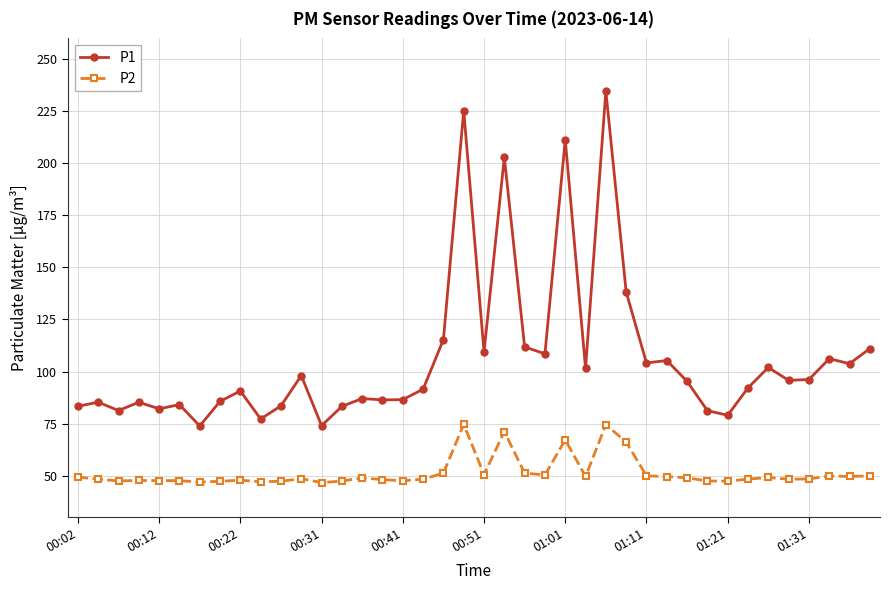

How many values in the P1 series are below 95?

20